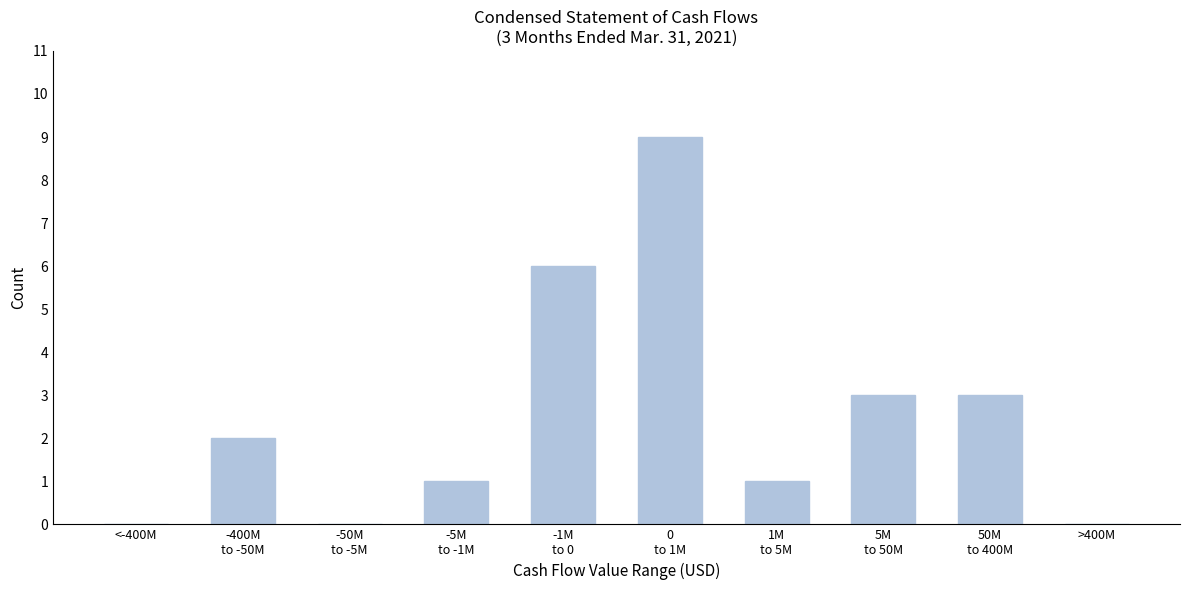

The chart shows a value of -5 at >400M. True or false?

False